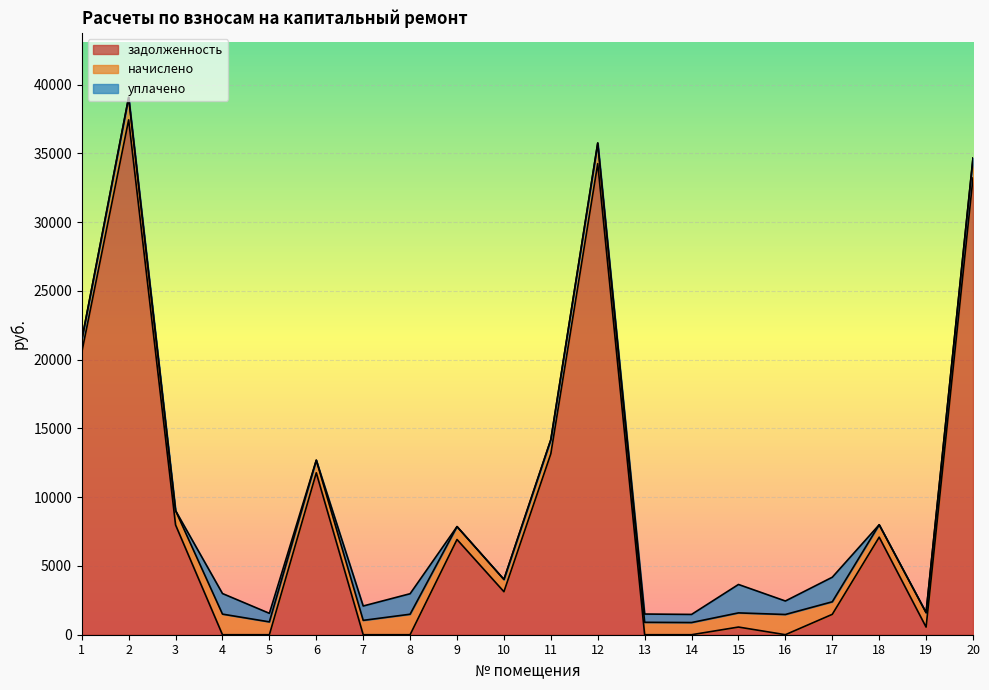

Does the chart display data point markers on the line(s)?

No